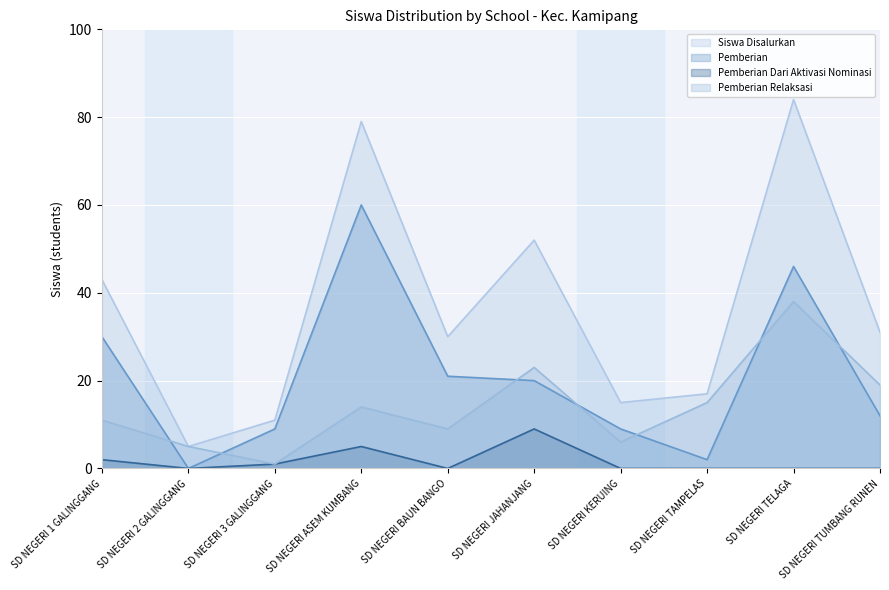

At SD NEGERI TELAGA, list the series in order from largest to smallest.

Siswa Disalurkan, Pemberian, Pemberian Relaksasi, Pemberian Dari Aktivasi Nominasi